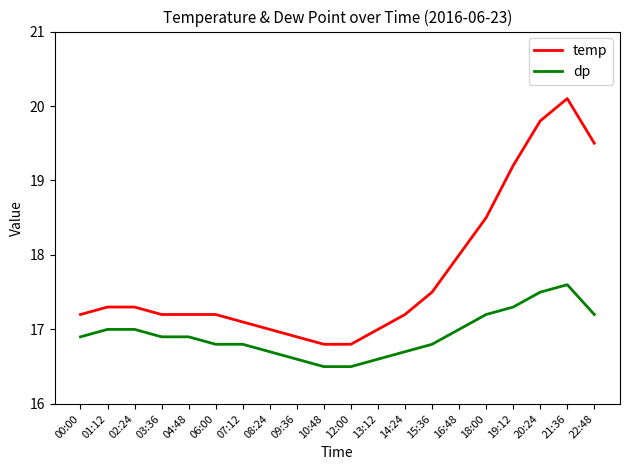

Reading left to right, extract all data points from this chart.

temp: 00:00=17.2	01:12=17.3	02:24=17.3	03:36=17.2	04:48=17.2	06:00=17.2	07:12=17.1	08:24=17.0	09:36=16.9	10:48=16.8	12:00=16.8	13:12=17.0	14:24=17.2	15:36=17.5	16:48=18.0	18:00=18.5	19:12=19.2	20:24=19.8	21:36=20.1	22:48=19.5
dp: 00:00=16.9	01:12=17.0	02:24=17.0	03:36=16.9	04:48=16.9	06:00=16.8	07:12=16.8	08:24=16.7	09:36=16.6	10:48=16.5	12:00=16.5	13:12=16.6	14:24=16.7	15:36=16.8	16:48=17.0	18:00=17.2	19:12=17.3	20:24=17.5	21:36=17.6	22:48=17.2